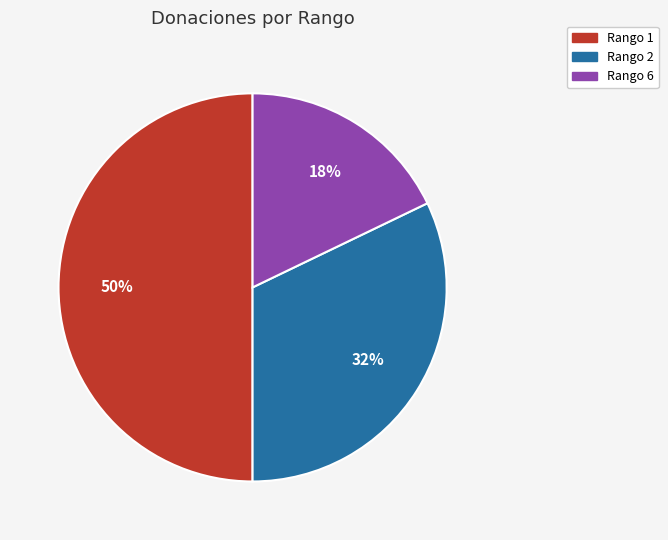

How many slices are in this pie chart?

3